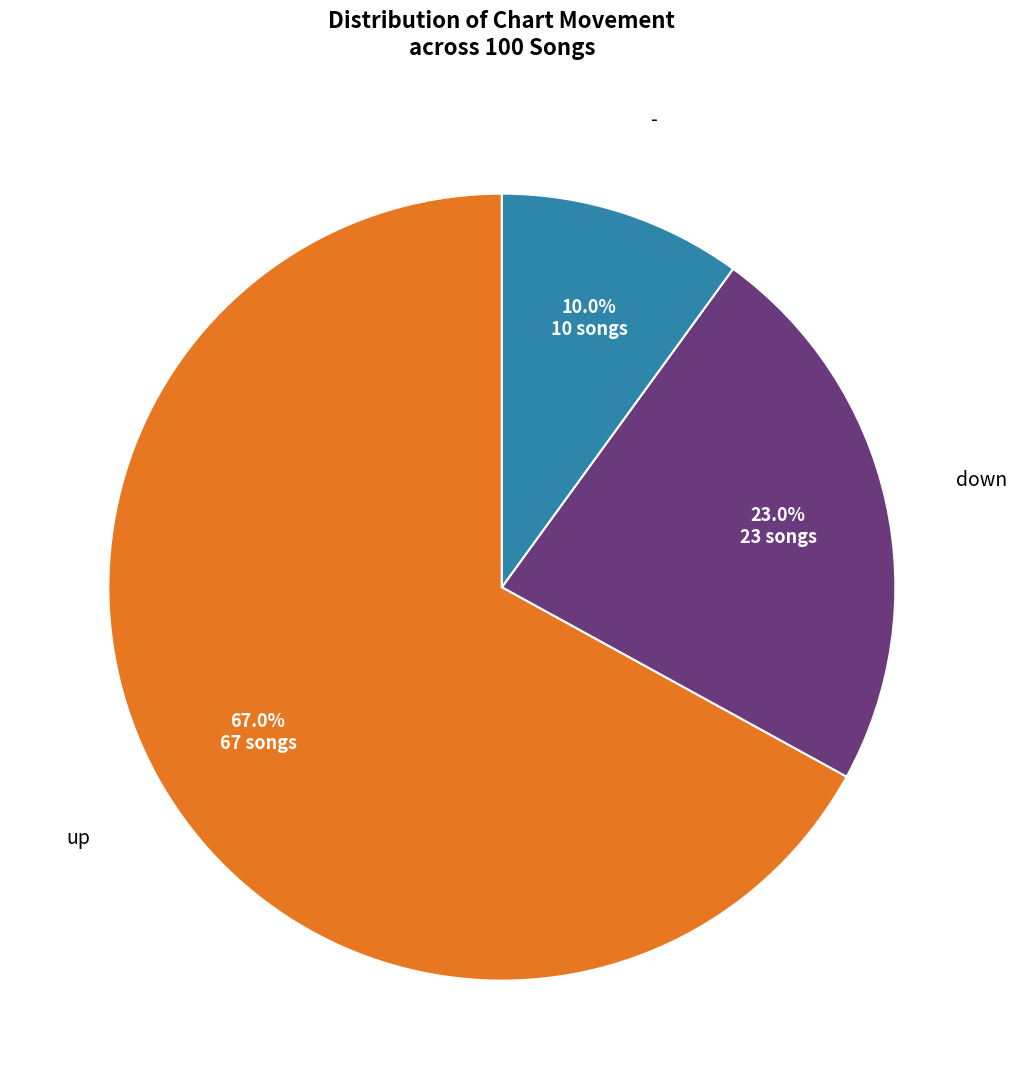

Is there a majority slice in this chart?

Yes